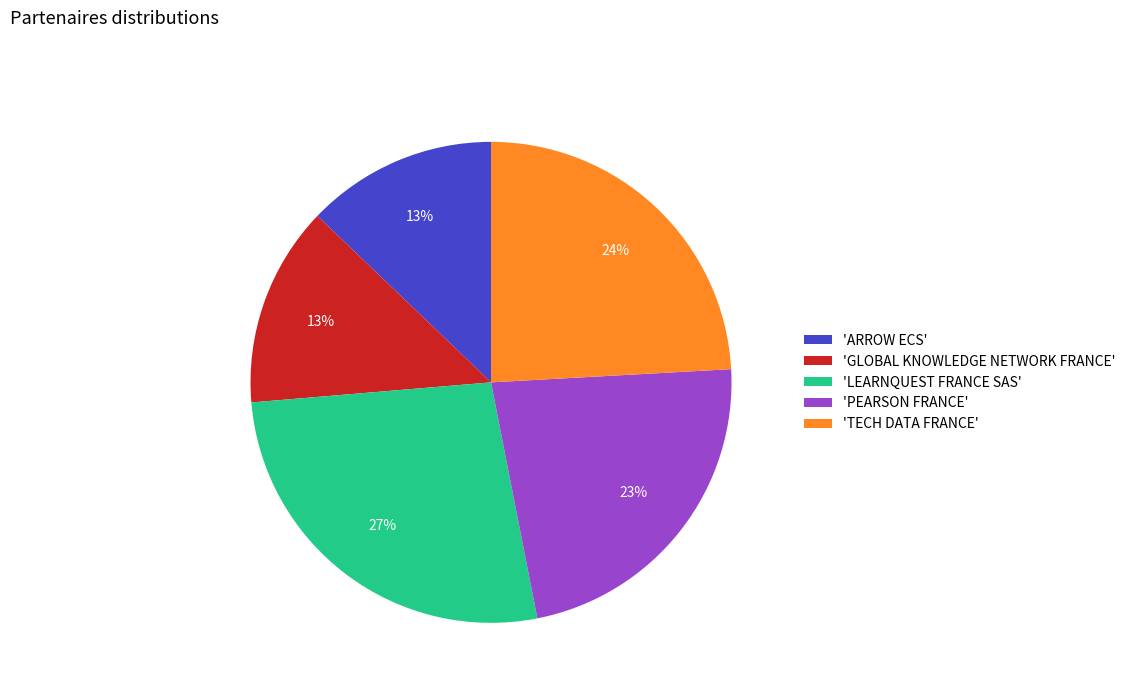

How many segments does this pie chart have?

5